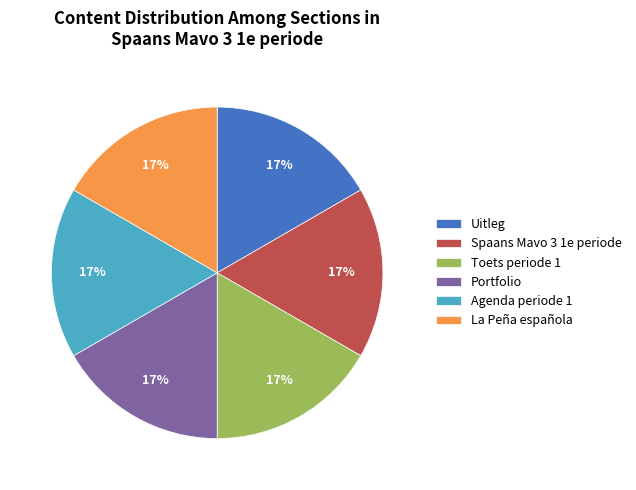

Does any single category account for the majority?

No